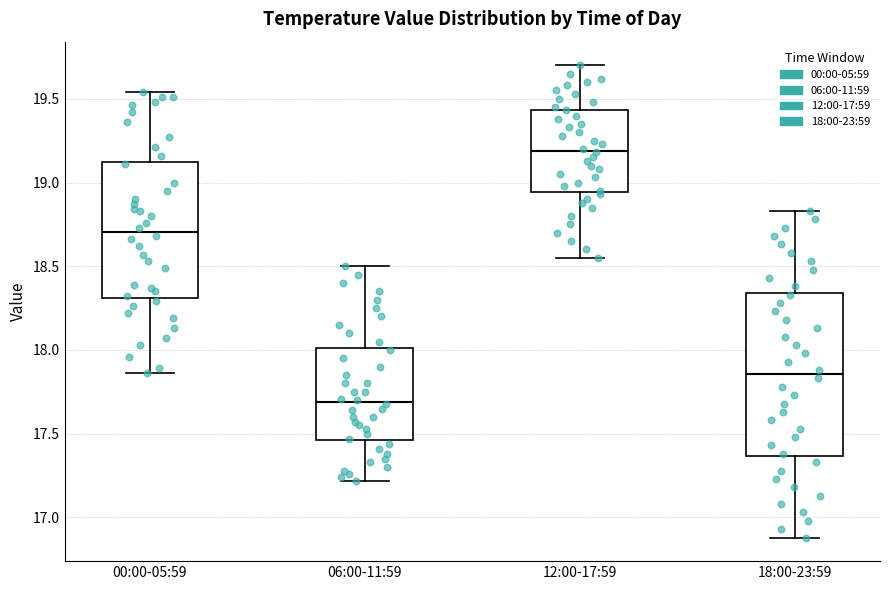

Which box has the highest median line?

12:00-17:59